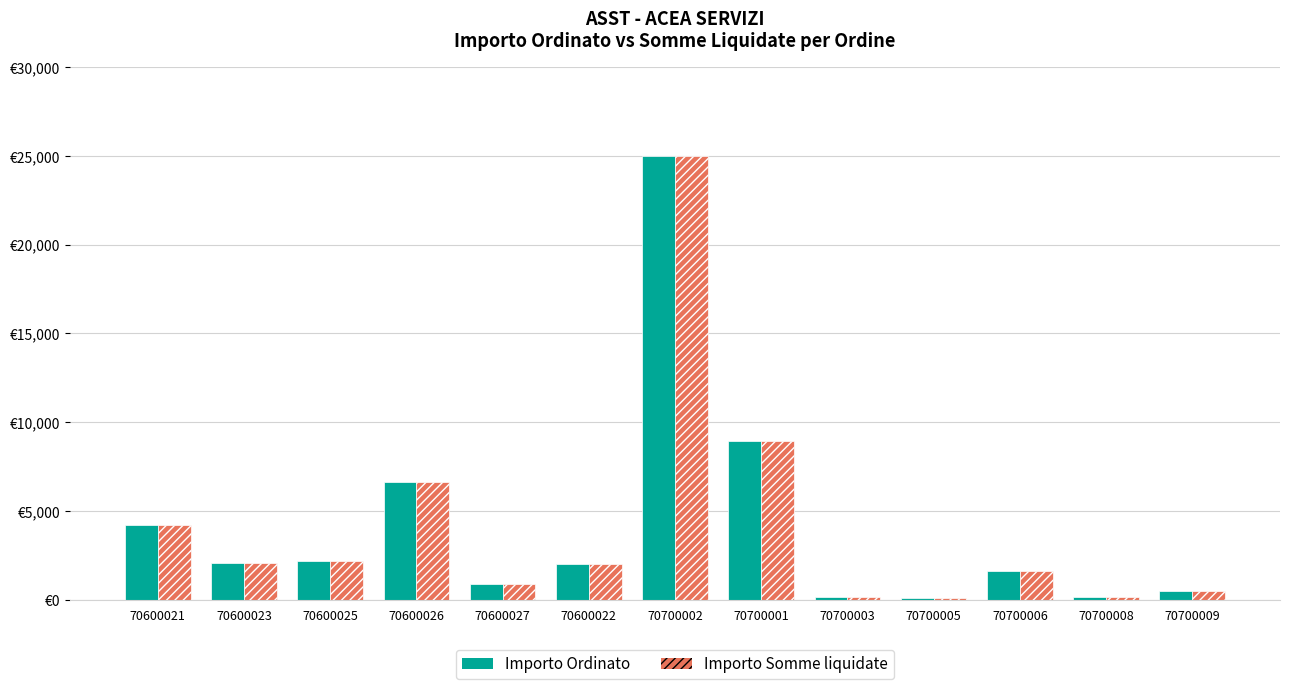

What is the sum of all Importo Ordinato values?

54417.7